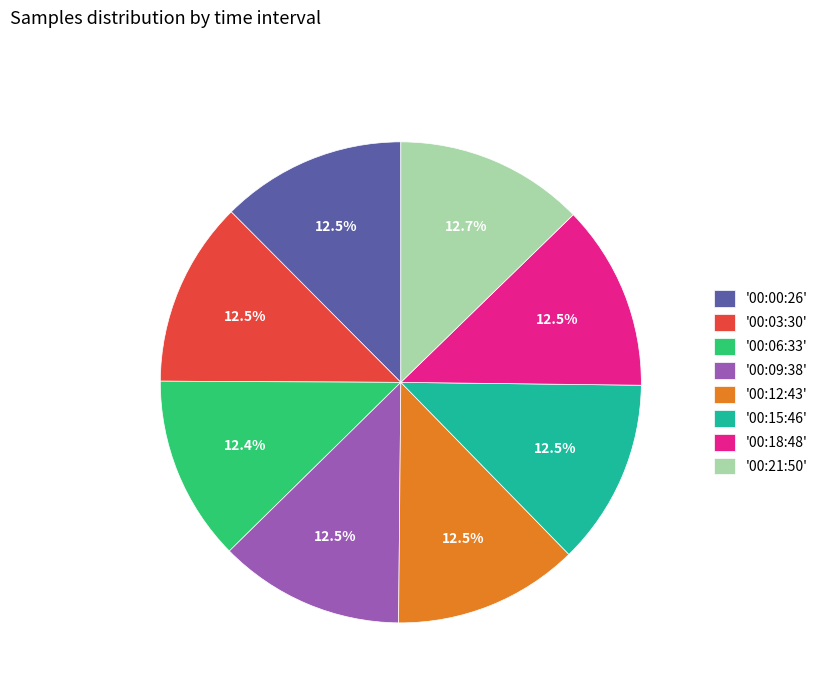

To the nearest percent, what is the average slice percentage?

12%